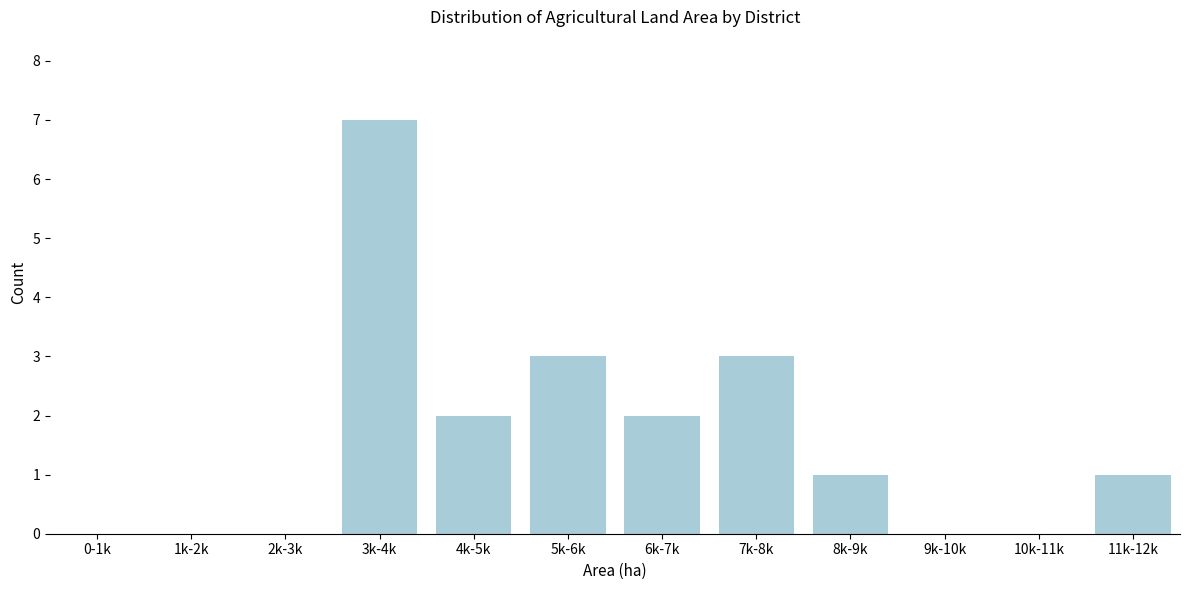

Reading left to right, extract all data points from this chart.

0-1k=0	1k-2k=0	2k-3k=0	3k-4k=7	4k-5k=2	5k-6k=3	6k-7k=2	7k-8k=3	8k-9k=1	9k-10k=0	10k-11k=0	11k-12k=1